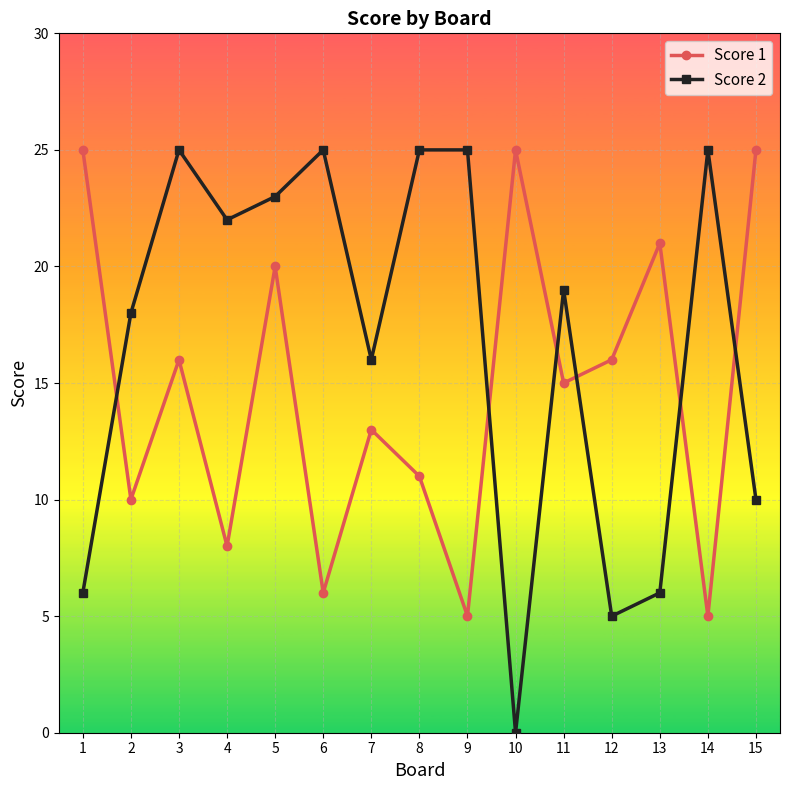

What is the sum of the Score 1 values at 4 and 5?

28